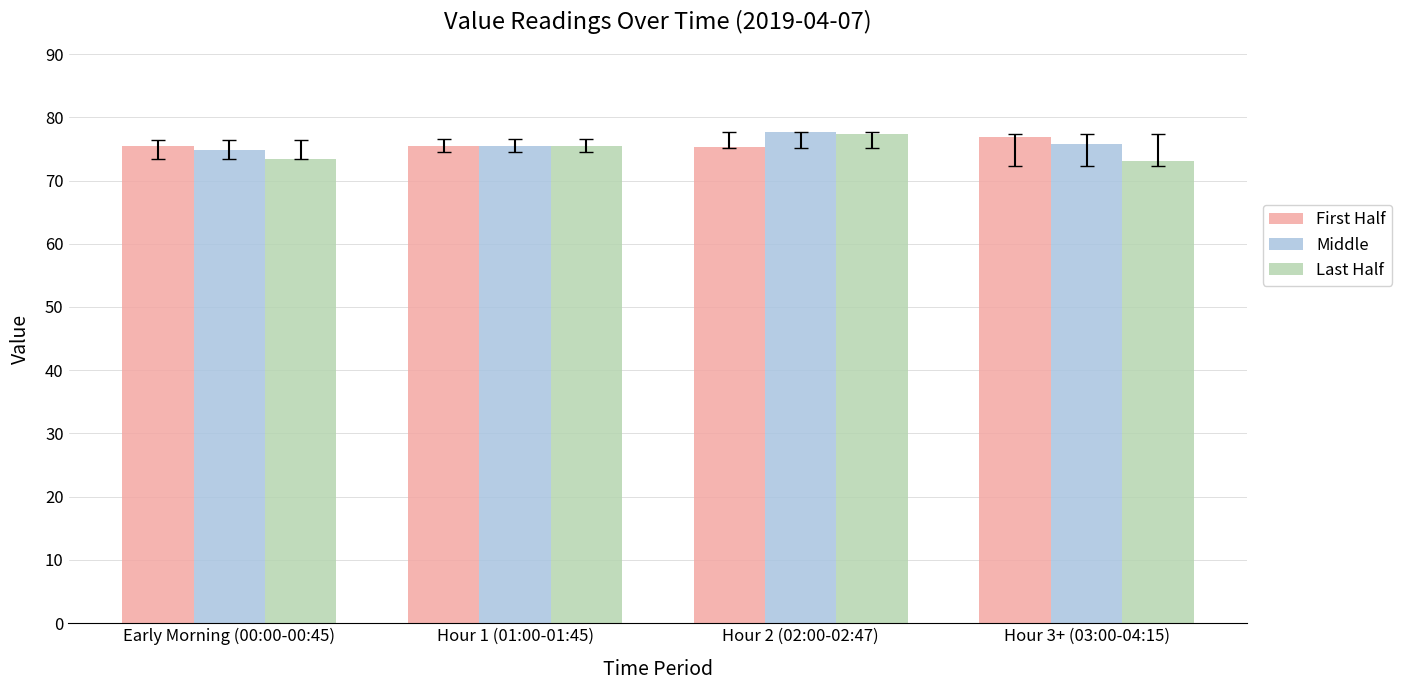

Which series has the largest range (max minus min)?

Last Half